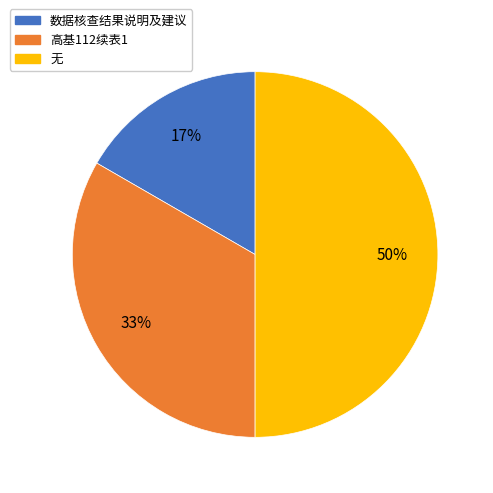

How many segments does this pie chart have?

3